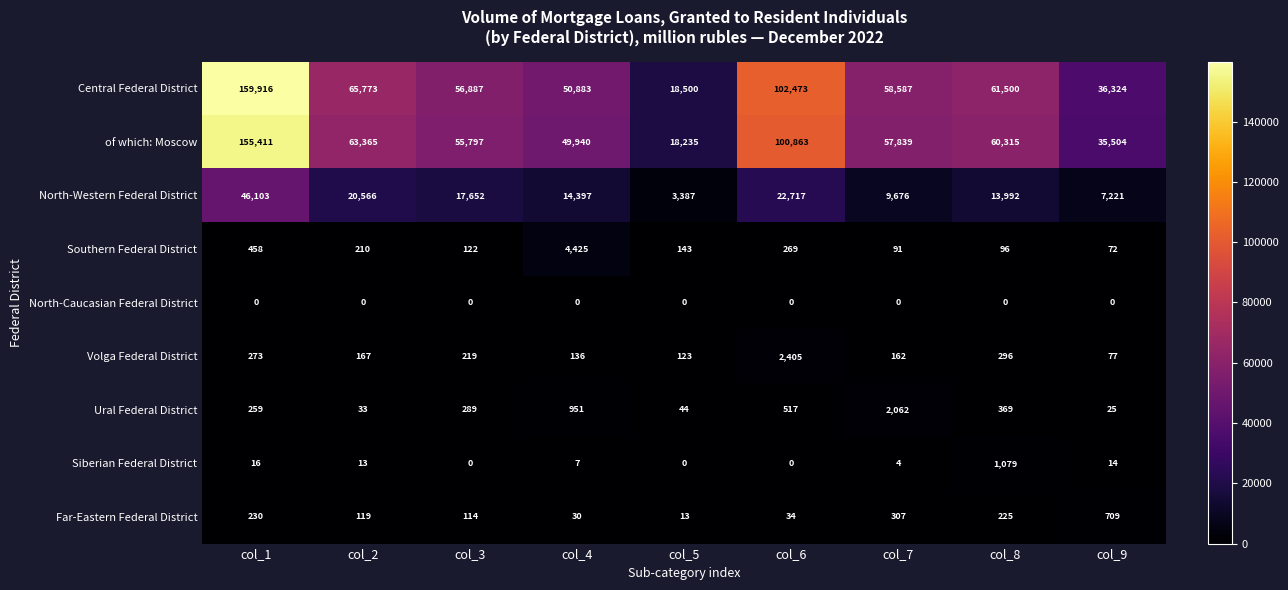

Which series has the largest range (max minus min)?

Central Federal District